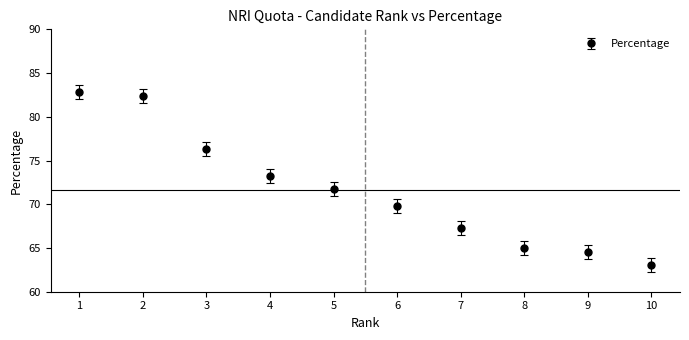

What is the ratio of the value at 3 to the value at 10?

1.2